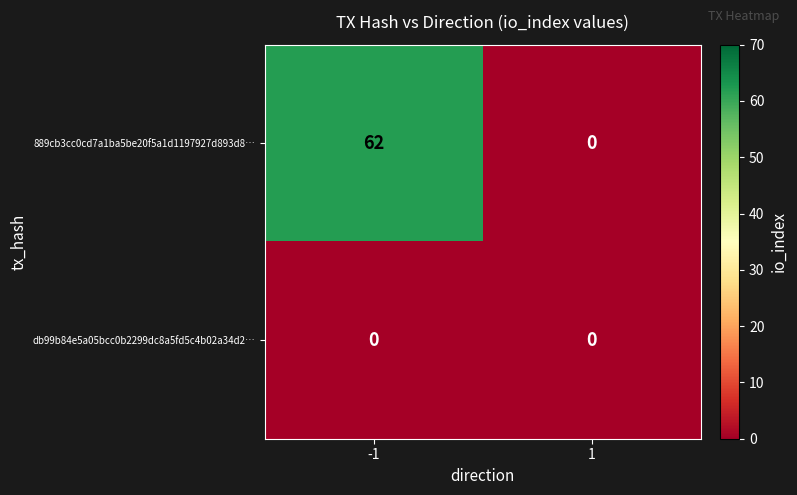

List the series in order of their peak value, highest first.

889cb3cc0cd7a1ba5be20f5a1d1197927d893d8…, db99b84e5a05bcc0b2299dc8a5fd5c4b02a34d2…